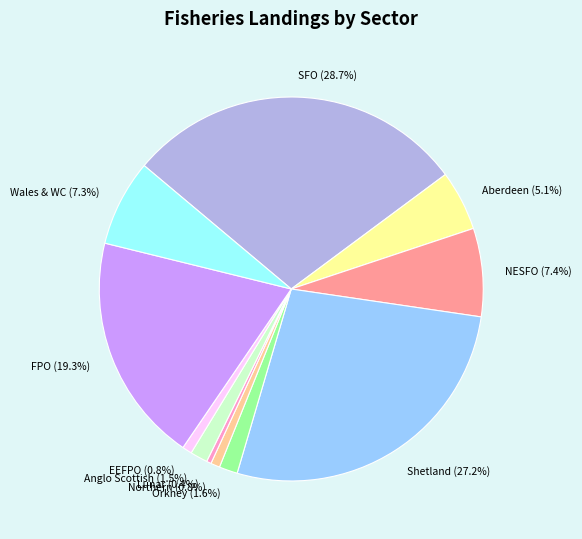

How many slices are in this pie chart?

11